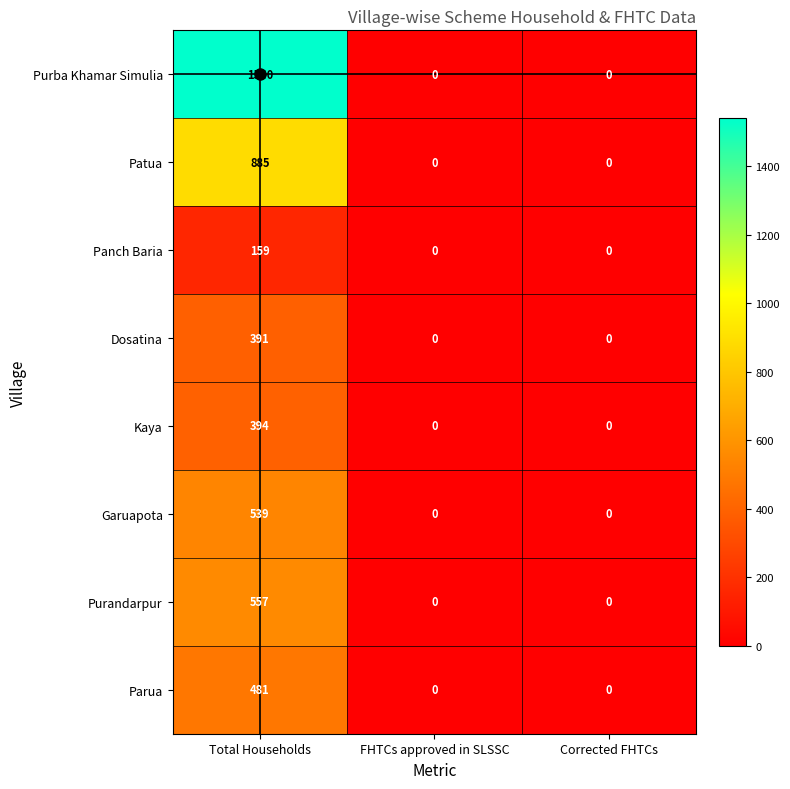

What is the average value of the Purandarpur series?

186